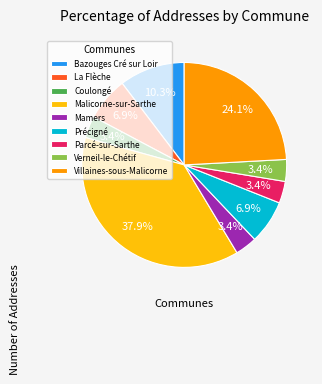

Approximately how many times larger is the value at Précigné compared to Malicorne-sur-Sarthe?

0.2